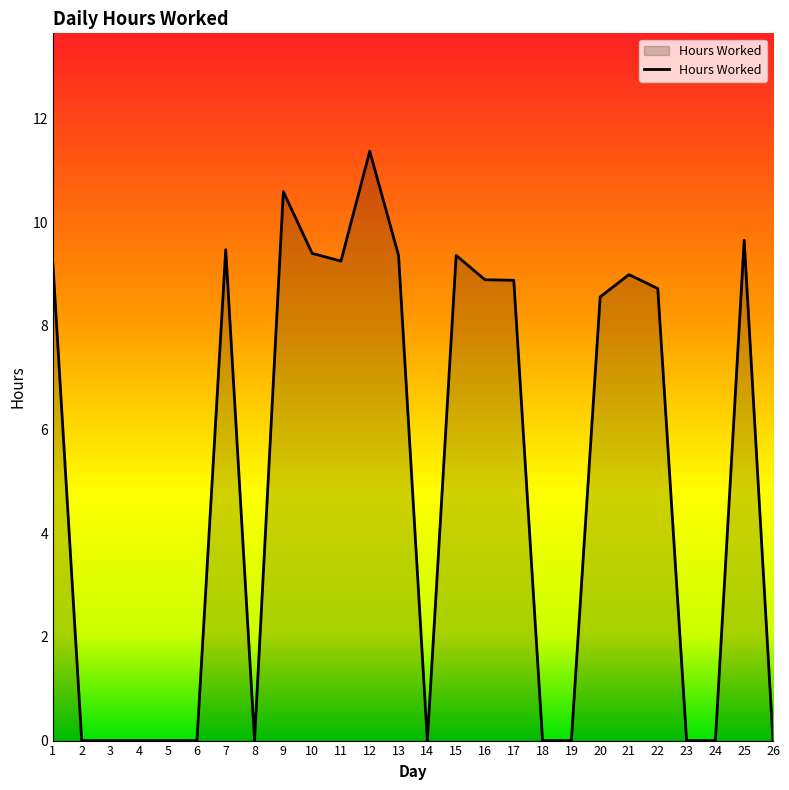

What is the maximum value shown in the chart?

11.4